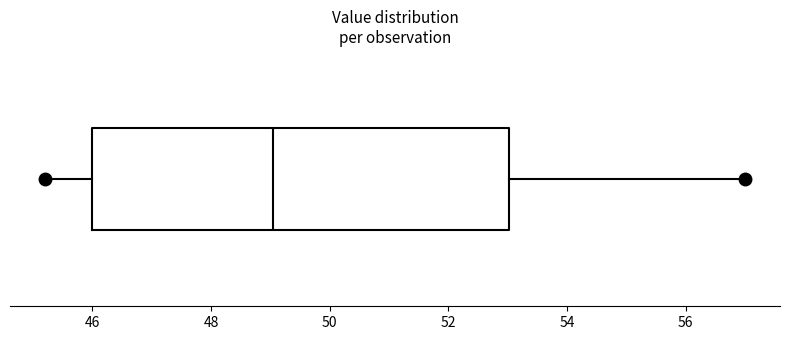

Where does the right whisker of the box end on the x-axis? The values are not printed on the chart, so give them approximately, as read against the axis.

57.0